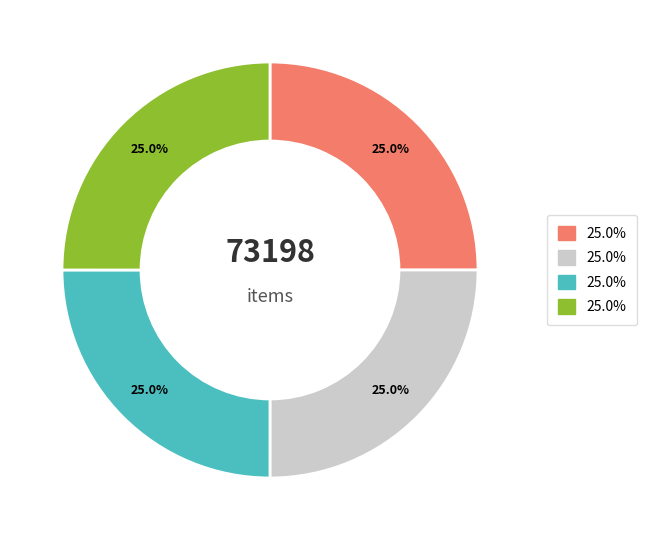

Does any single category account for the majority?

No